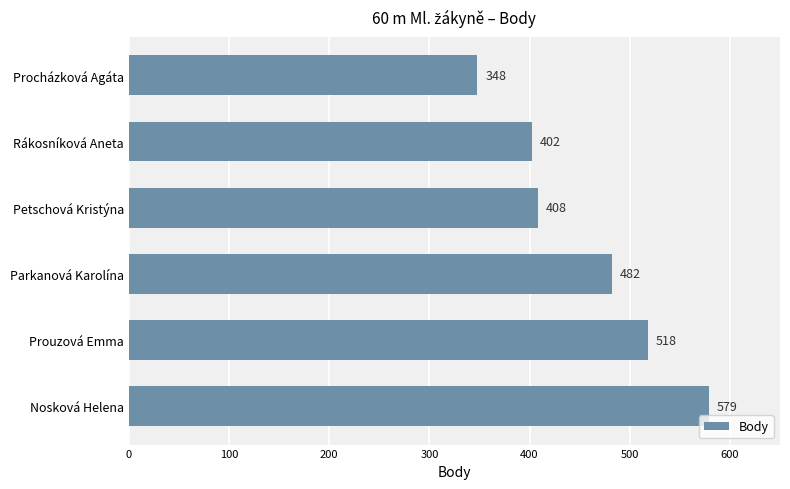

Rank the categories by value from highest to lowest.

Nosková Helena, Prouzová Emma, Parkanová Karolína, Petschová Kristýna, Rákosníková Aneta, Procházková Agáta